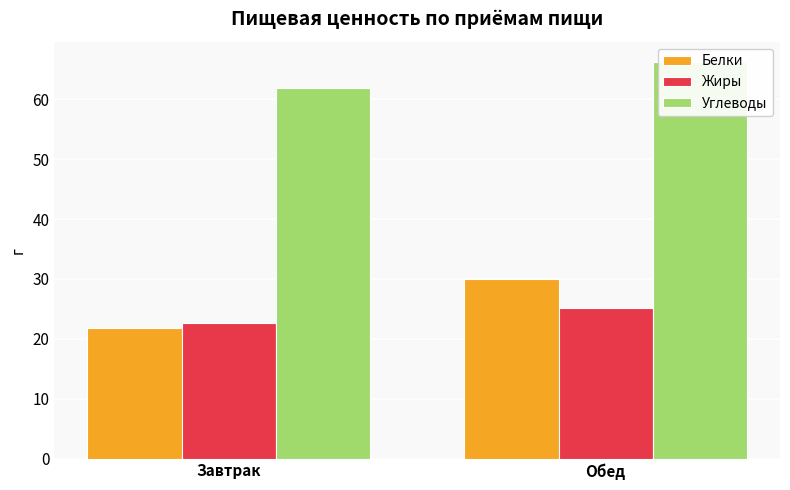

What is the difference between the highest and lowest values at Завтрак?

40.0